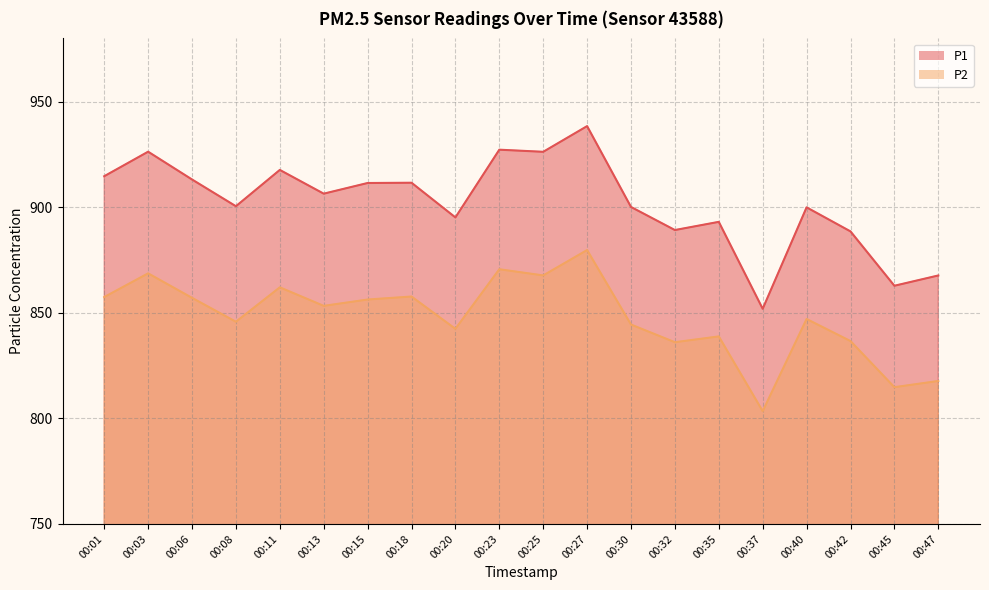

The value of P2 at 00:23 is 1360.7. True or false?

False